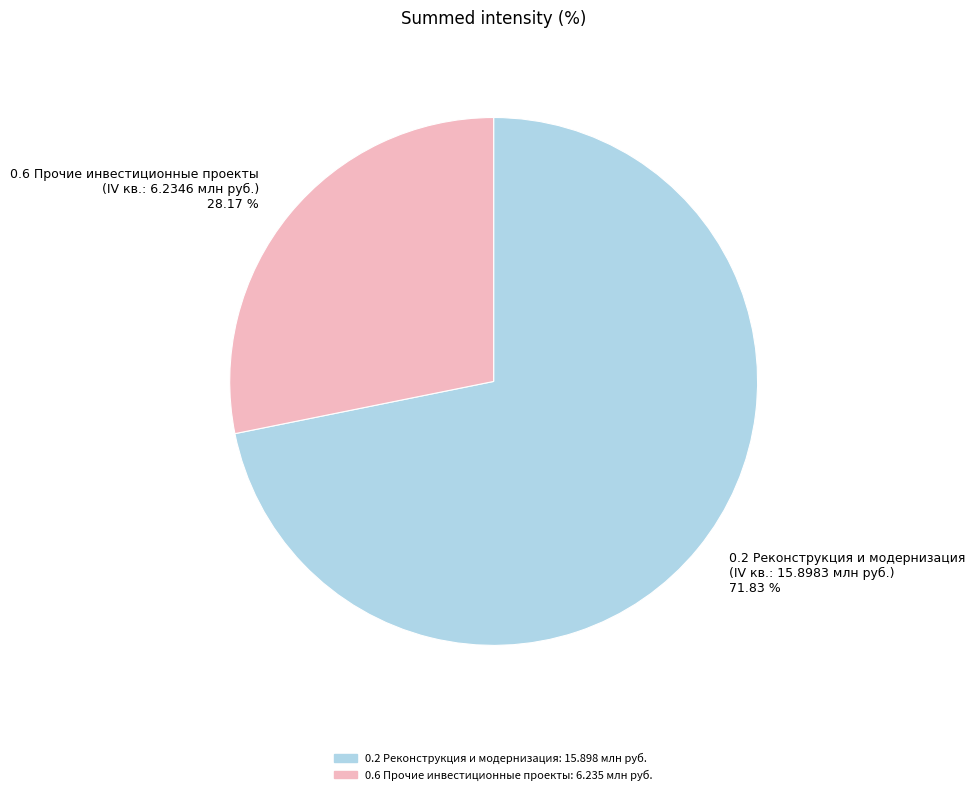

To the nearest percent, what is the average slice percentage?

50%